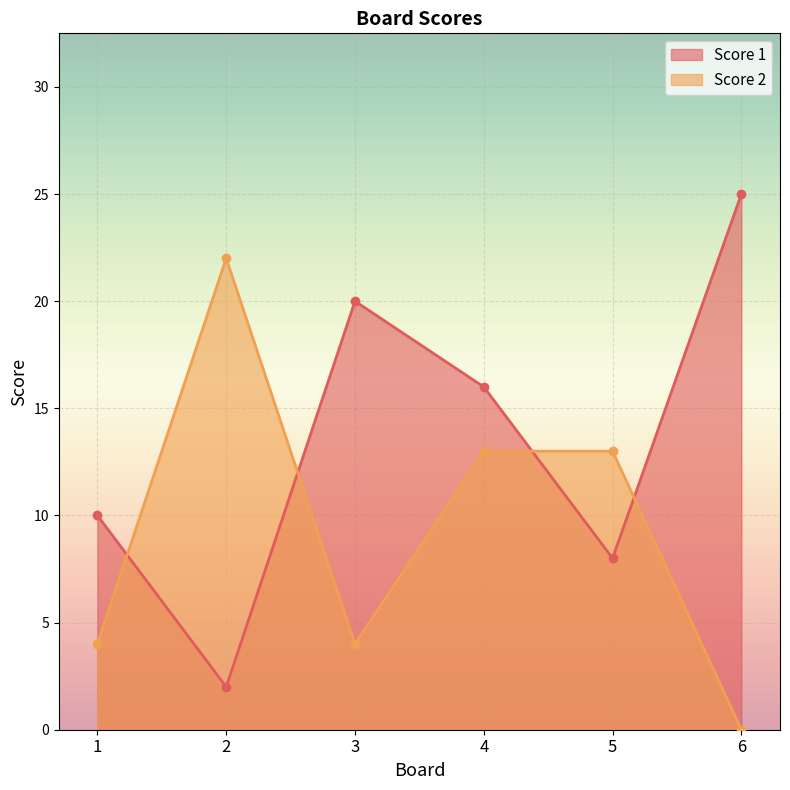

Between which two adjacent categories do Score 1 and Score 2 first intersect?

1 and 2